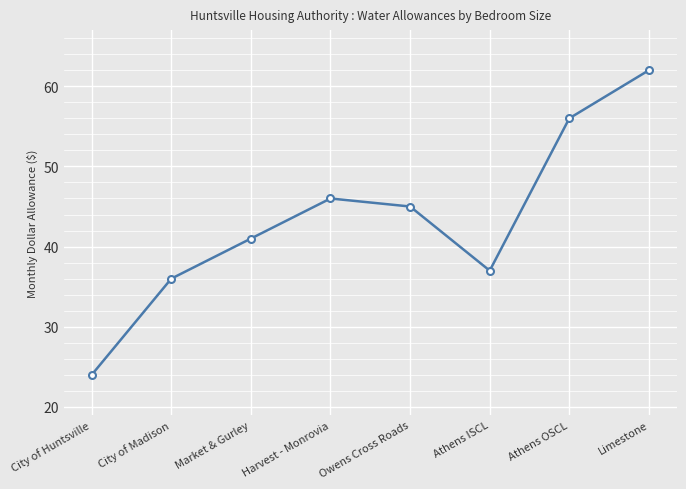

Reading left to right, what are all the values shown in this chart?

City of Huntsville=24	City of Madison=36	Market & Gurley=41	Harvest - Monrovia=46	Owens Cross Roads=45	Athens ISCL=37	Athens OSCL=56	Limestone=62